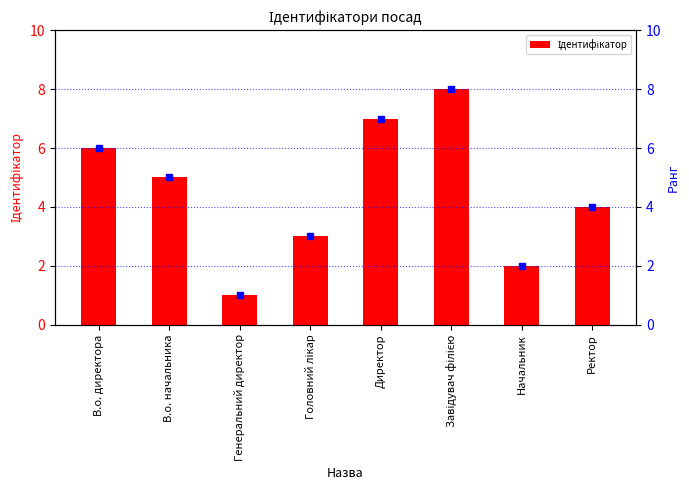

At which label is the value closest to 4?

Ректор